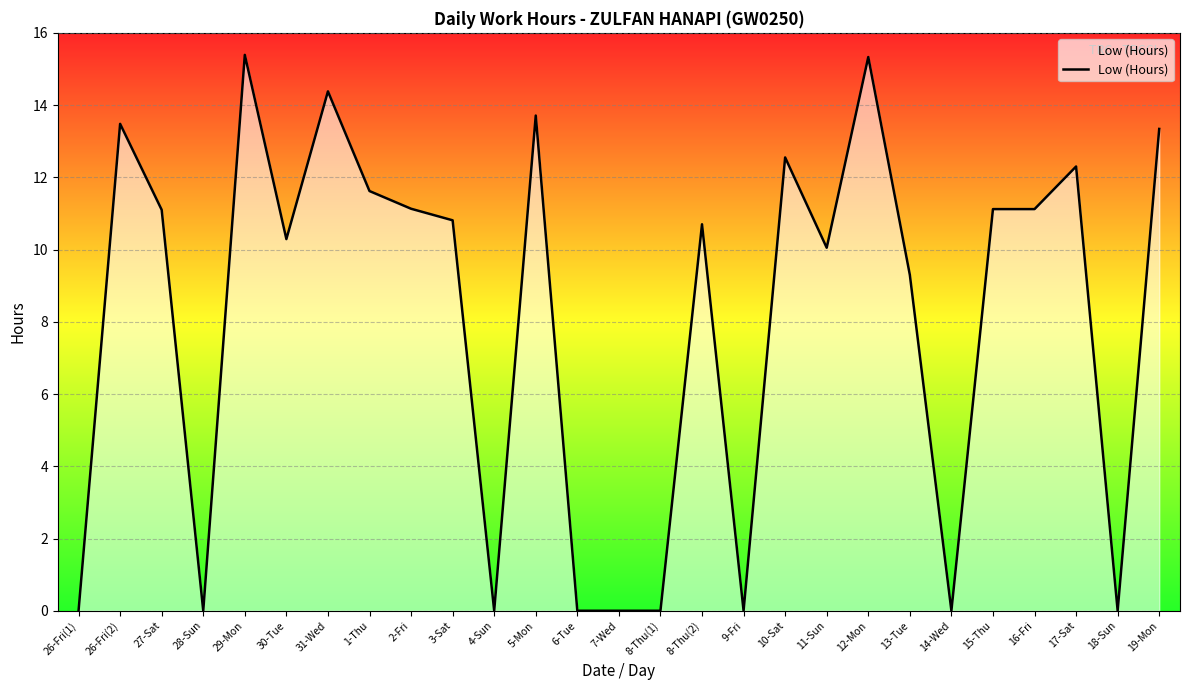

Is it true that the value at 7-Wed is 0.0?

True